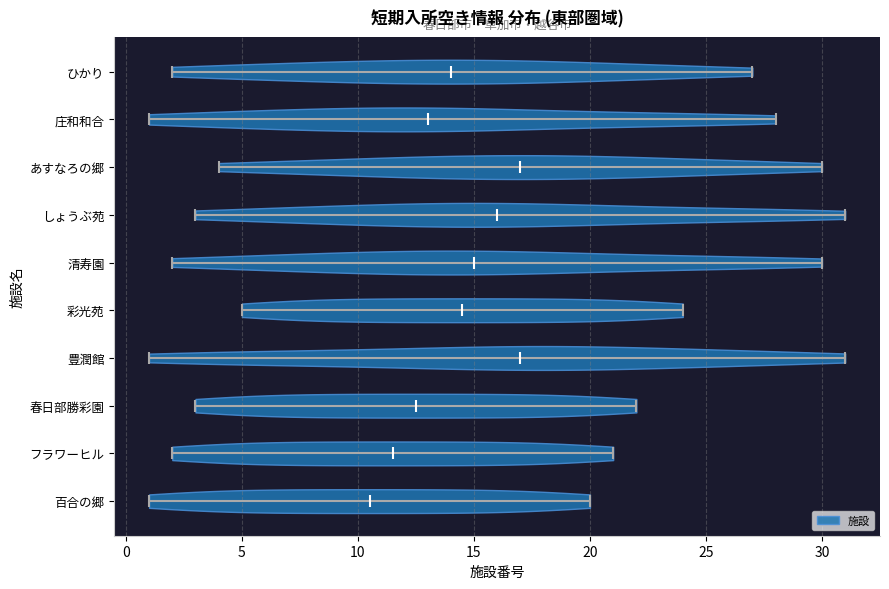

Reading bottom to top, read every violin against the x-axis: where its median line is, and the lowest and highest points it reaches. The values are not printed on the chart, so give them approximately, as read against the axis.

百合の郷: median line 10.5, lowest point 1.0, highest point 20.0
フラワーヒル: median line 11.5, lowest point 2.0, highest point 21.0
春日部勝彩園: median line 12.5, lowest point 3.0, highest point 22.0
豊潤館: median line 17.0, lowest point 1.0, highest point 31.0
彩光苑: median line 14.5, lowest point 5.0, highest point 24.0
清寿園: median line 15.0, lowest point 2.0, highest point 30.0
しょうぶ苑: median line 16.0, lowest point 3.0, highest point 31.0
あすなろの郷: median line 17.0, lowest point 4.0, highest point 30.0
庄和和合: median line 13.0, lowest point 1.0, highest point 28.0
ひかり: median line 14.0, lowest point 2.0, highest point 27.0